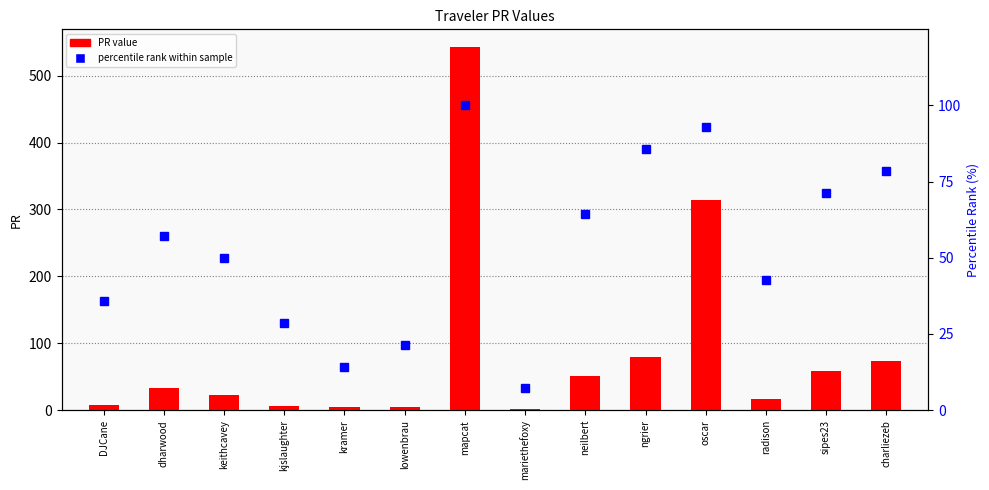

Which label corresponds to the smallest value in the chart?

mariethefoxy